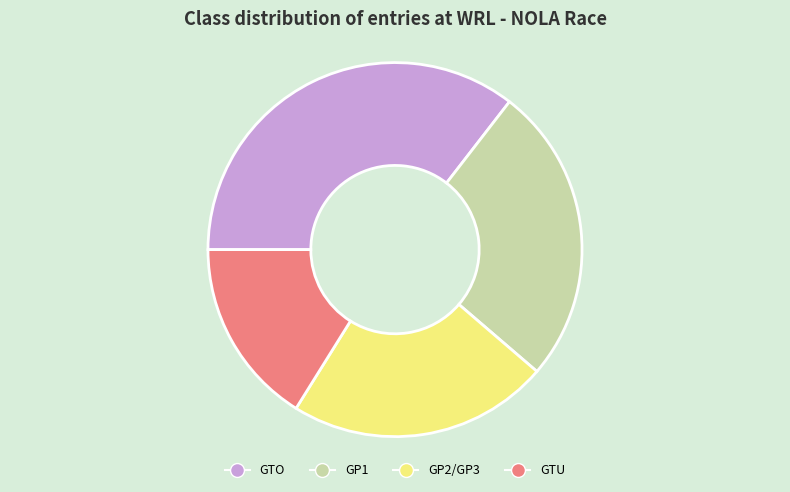

Do GP2/GP3 and GTO together represent more than half of the pie?

Yes